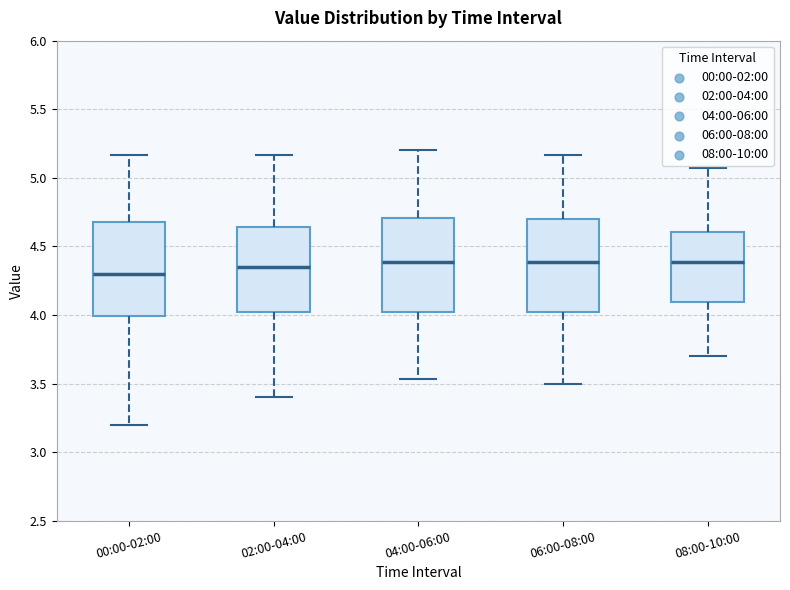

Reading left to right, transcribe this box plot: for each box, give where its median line is, the range the box spans, and where its two whiskers end, as read against the y-axis. The values are not printed on the chart, so give them approximately, as read against the axis.

00:00-02:00: median 4.30, box 4.00 to 4.70, whiskers 3.20 to 5.15
02:00-04:00: median 4.35, box 4.00 to 4.65, whiskers 3.40 to 5.15
04:00-06:00: median 4.40, box 4.00 to 4.70, whiskers 3.55 to 5.20
06:00-08:00: median 4.40, box 4.00 to 4.70, whiskers 3.50 to 5.15
08:00-10:00: median 4.40, box 4.10 to 4.60, whiskers 3.70 to 5.05